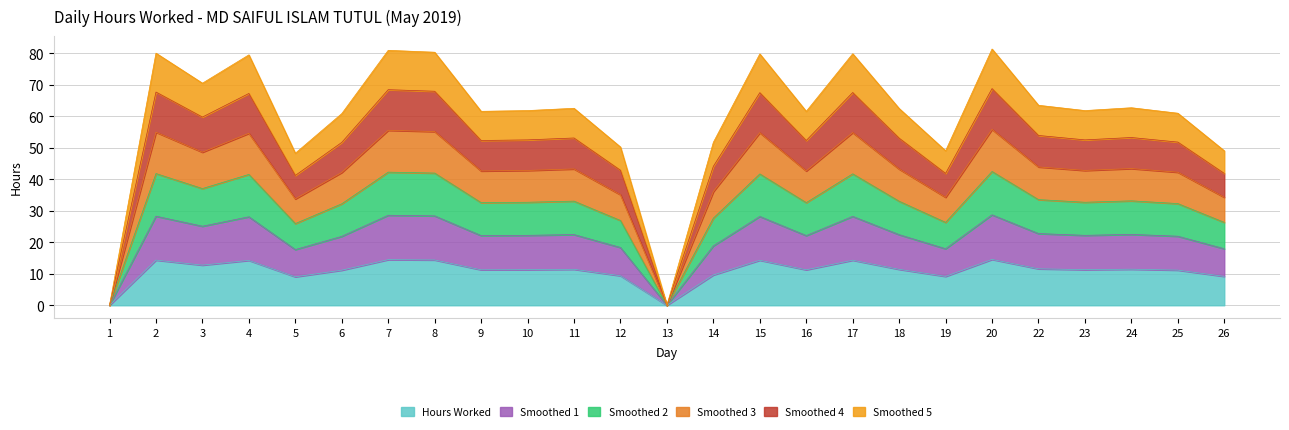

What is the maximum value for Hours Worked?

14.6